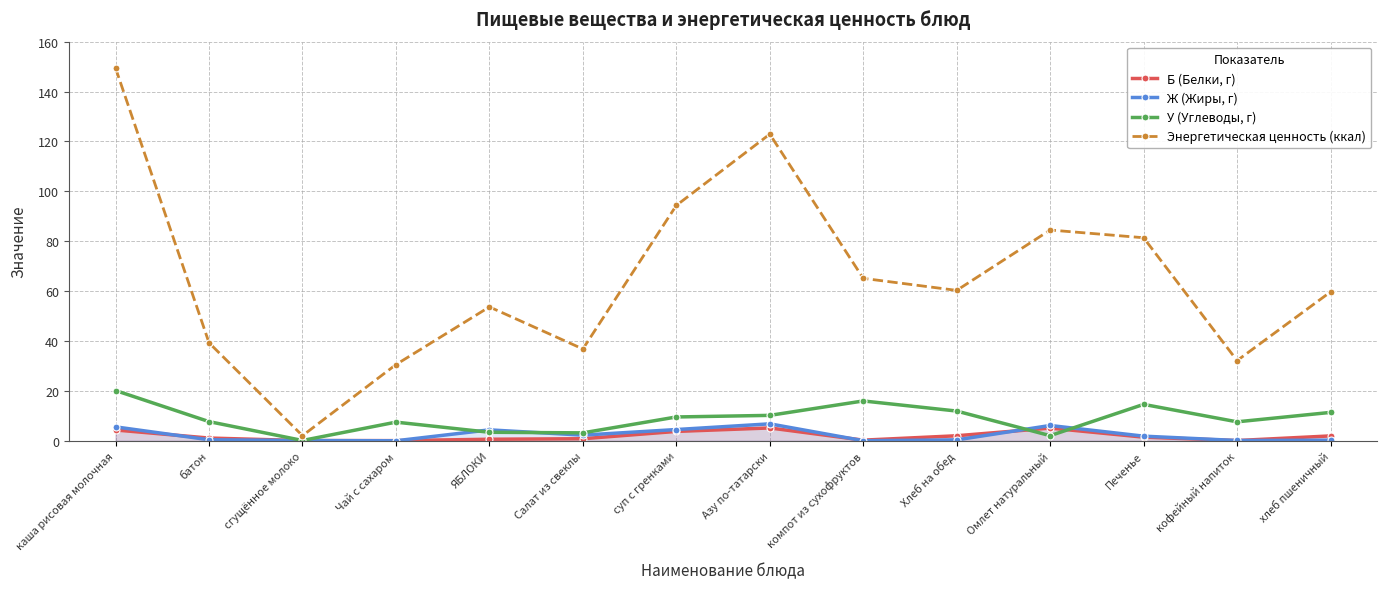

The value of Б (Белки, г) at кофейный напиток is 0.1. True or false?

True